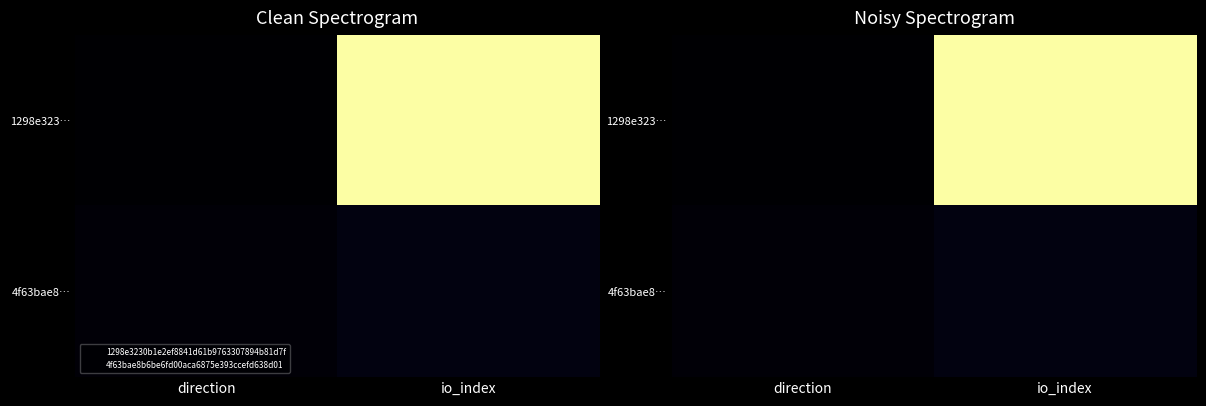

Which series has the widest spread of values?

1298e323…